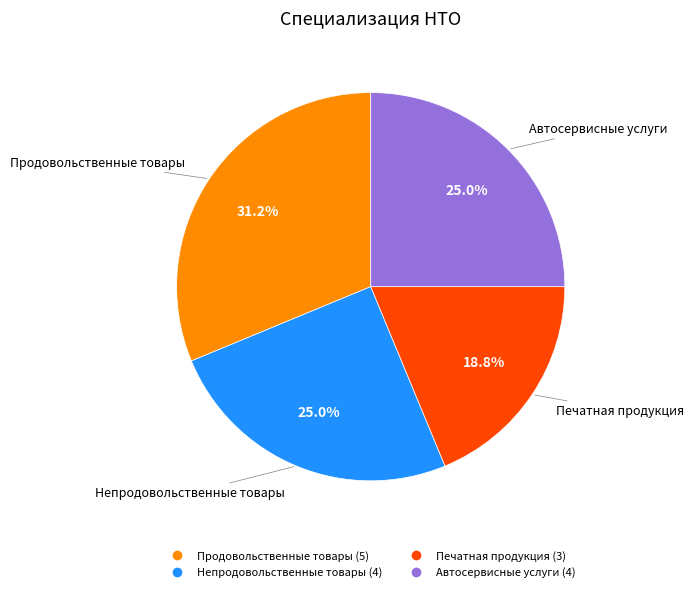

Count the number of slices in the pie.

4